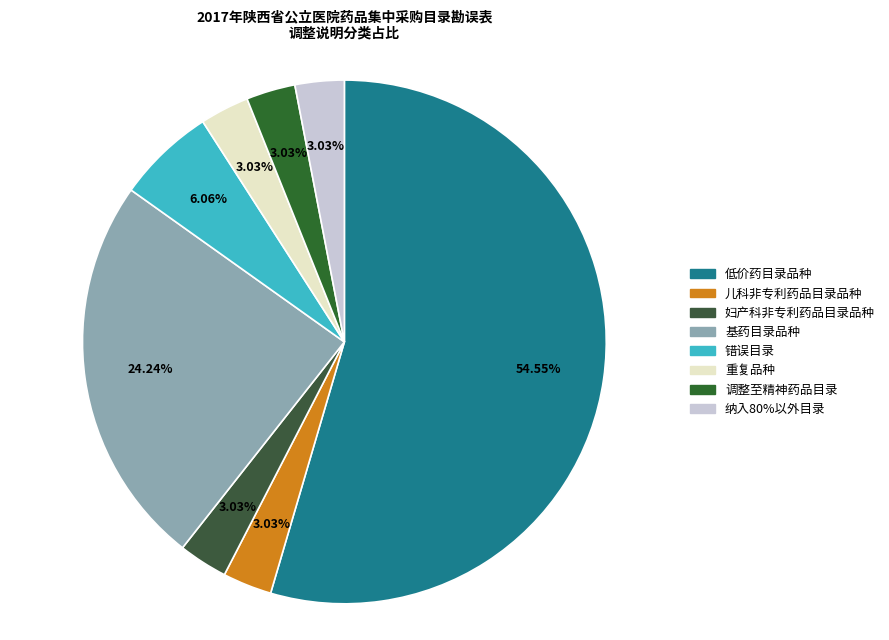

How many segments does this pie chart have?

8